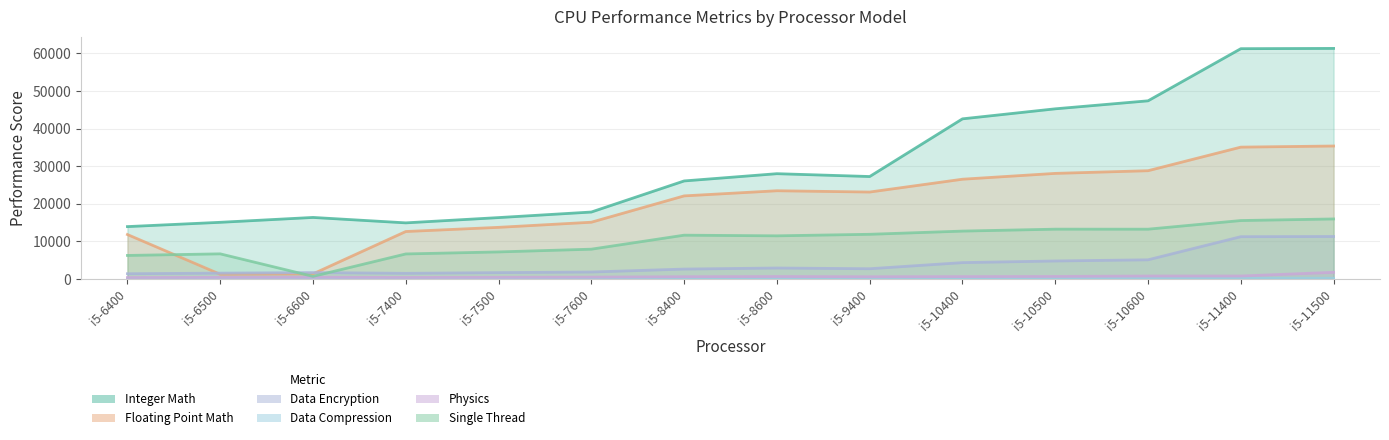

Between i5-10600 and i5-7400, which is larger?

i5-10600